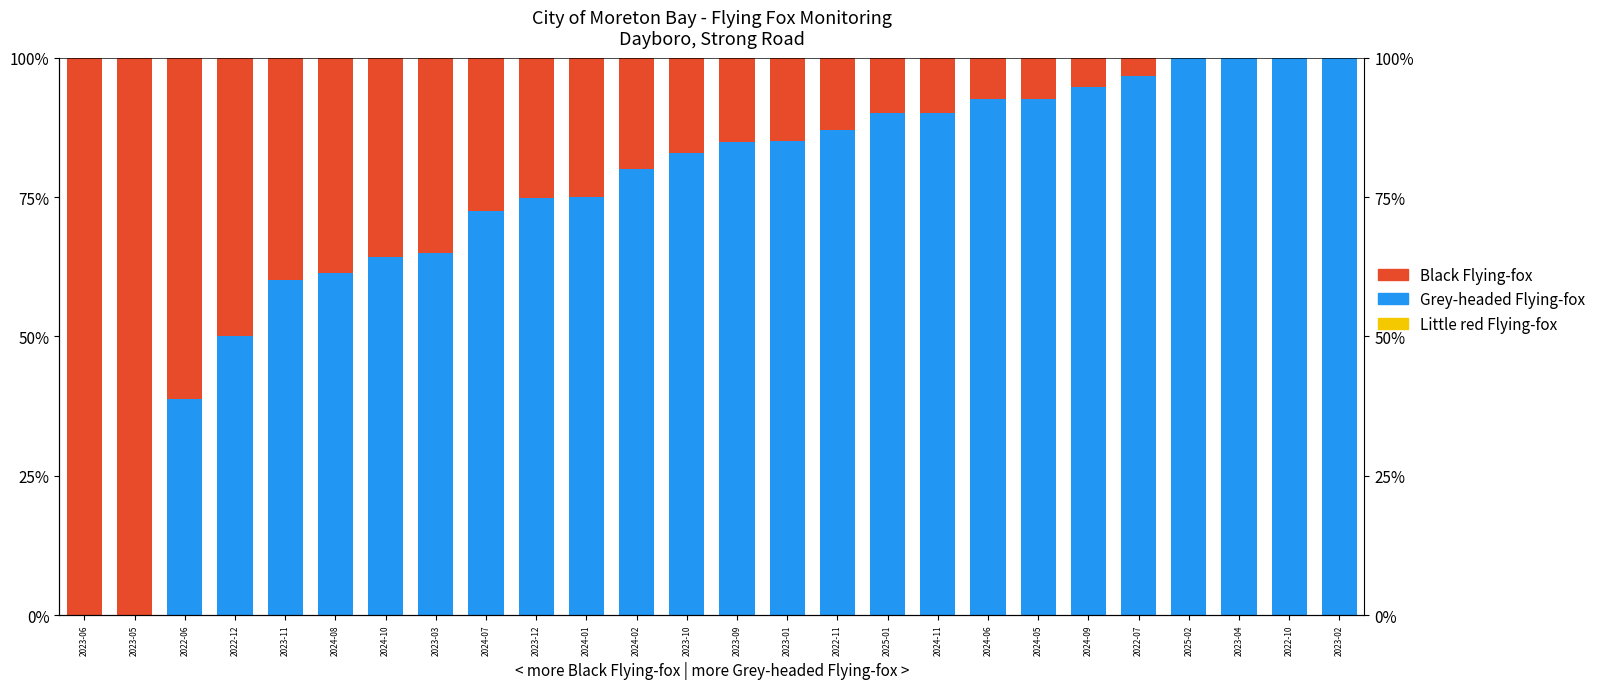

Which series has the widest spread of values?

Grey-headed Flying-fox